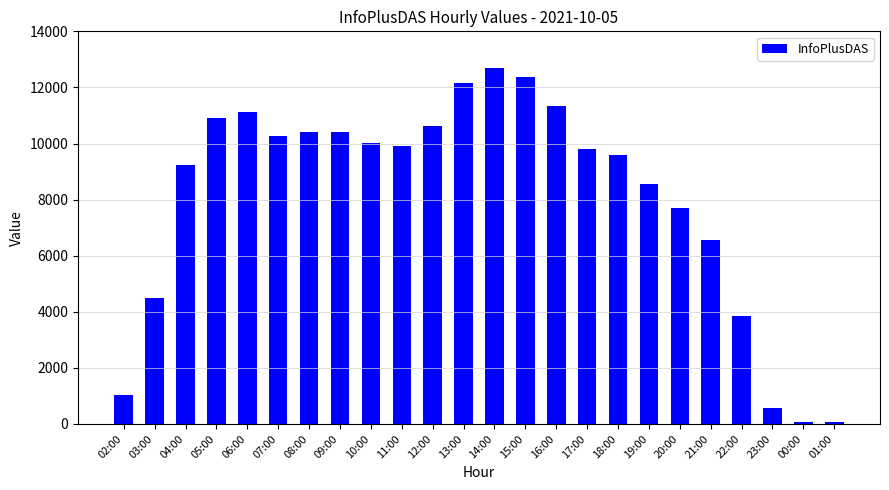

At which label is the value closest to 6370?

21:00